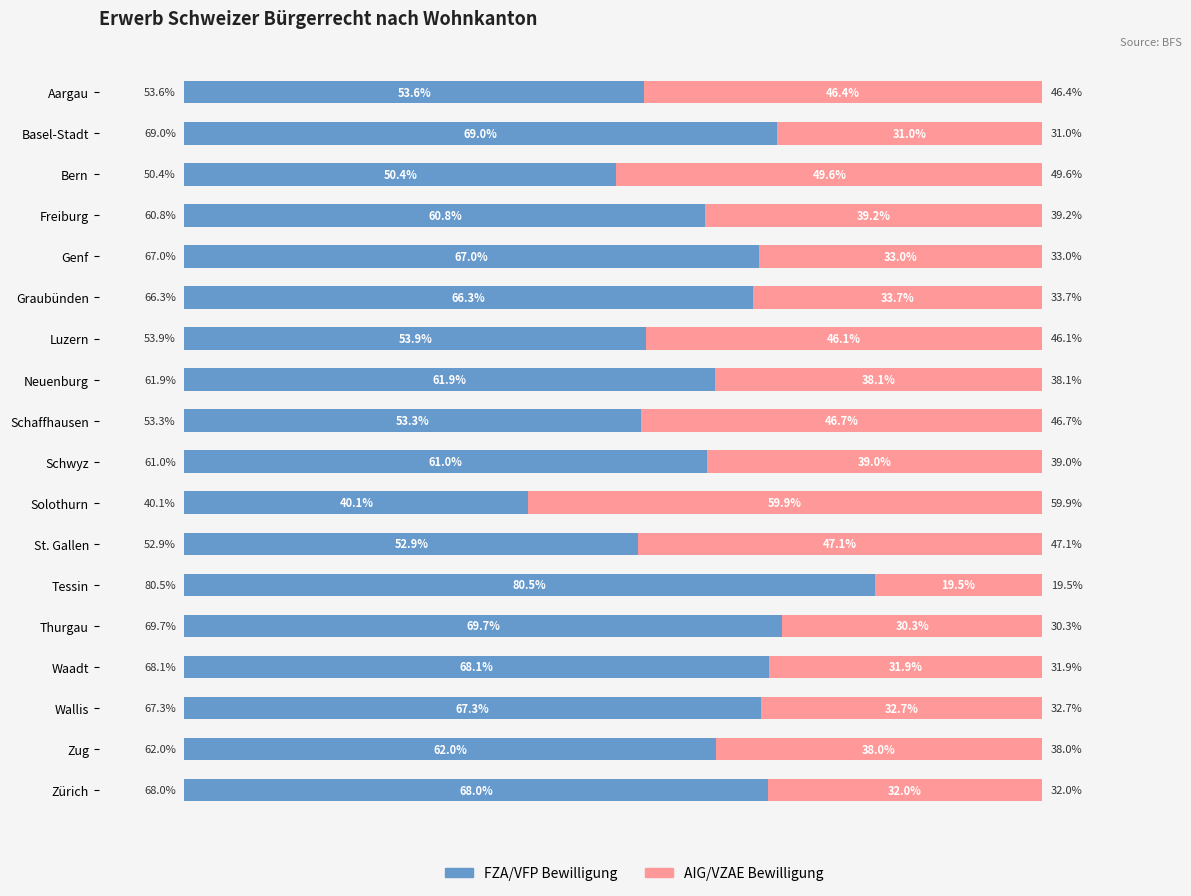

At which label does FZA/VFP Bewilligung reach its minimum?

Solothurn